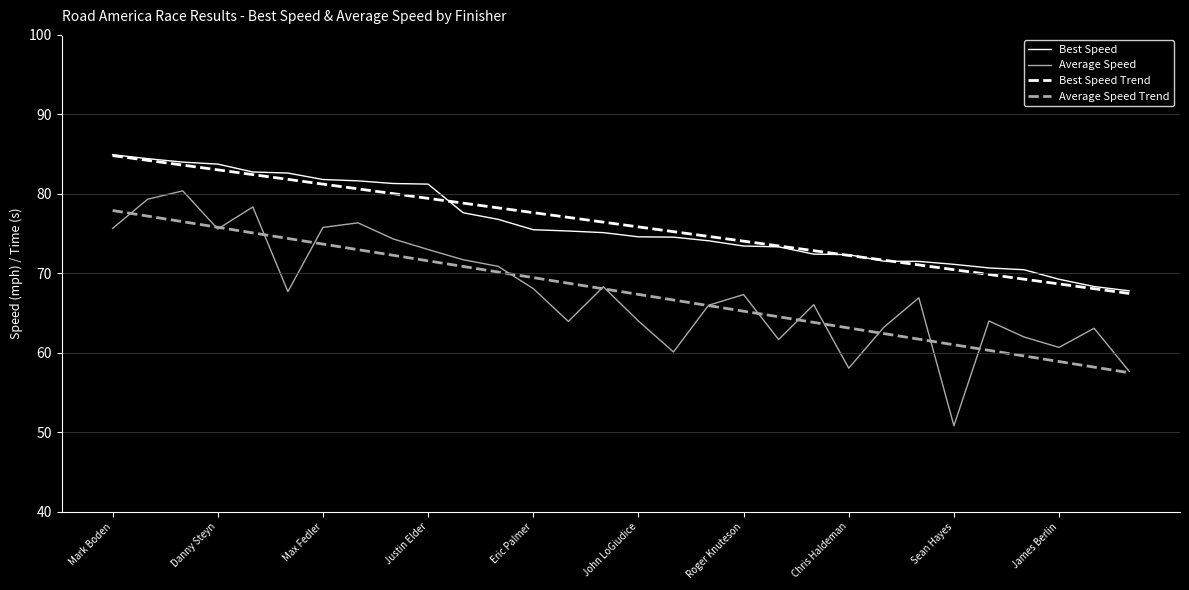

What is the difference between the maximum and minimum values in the Average Speed series?

29.5